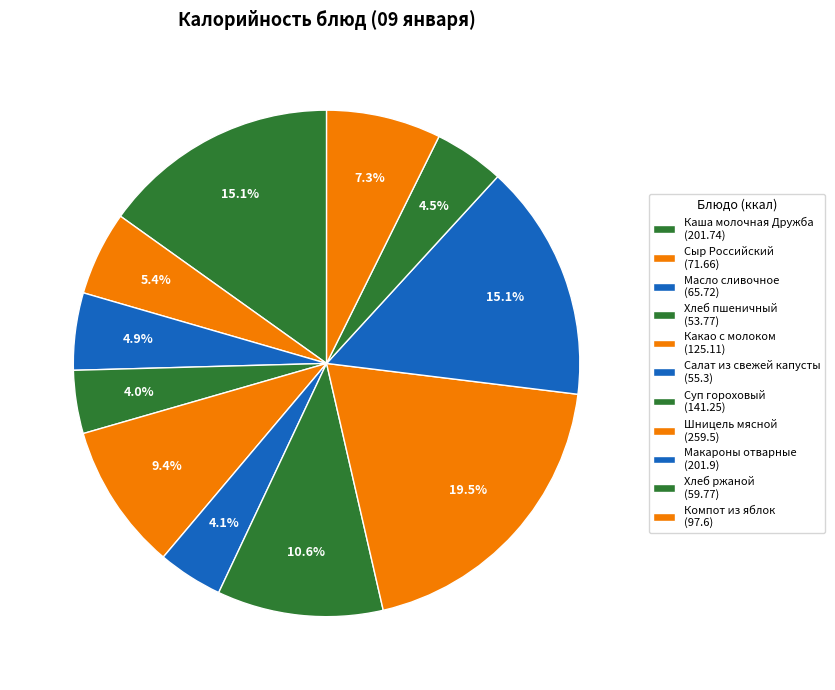

To the nearest percent, what percentage of the pie is Сыр Российский?

5%